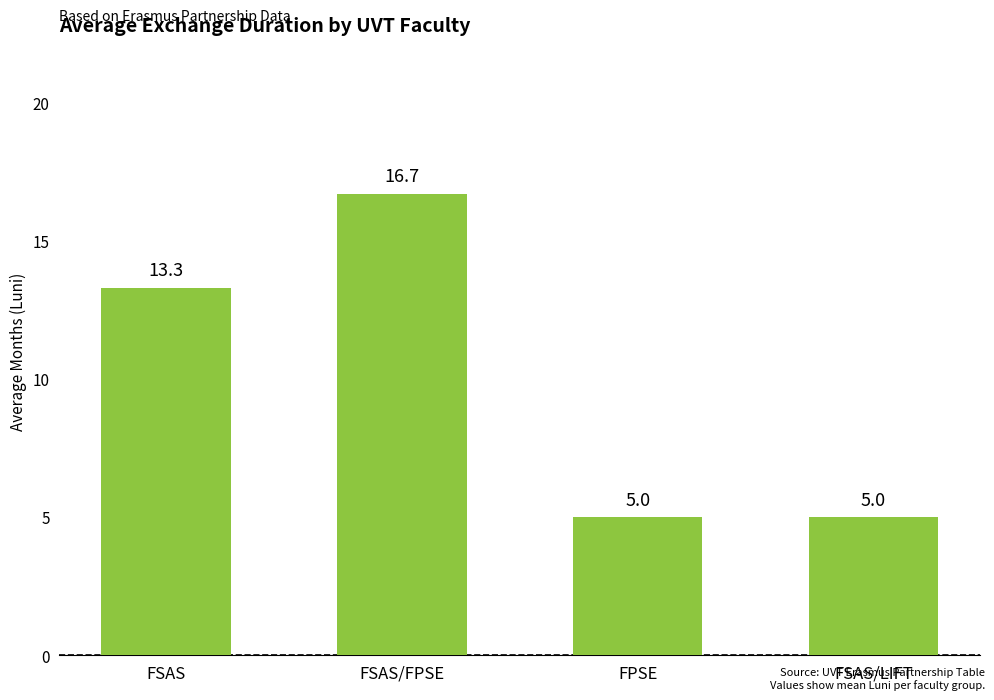

What value does the data have at FSAS/FPSE?

16.7